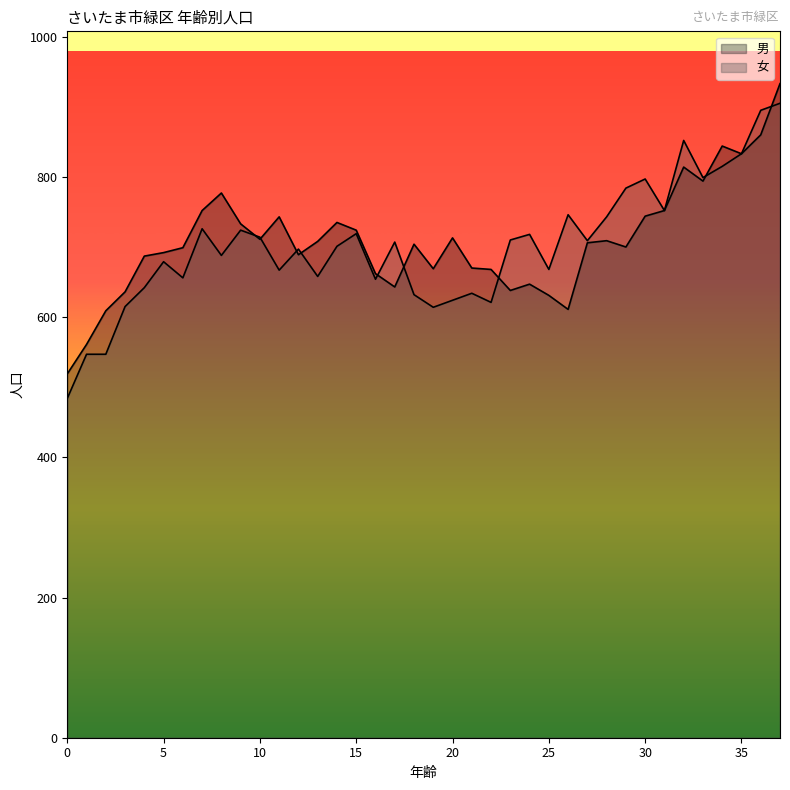

What is the difference between the maximum and minimum values in the 男 series?

414